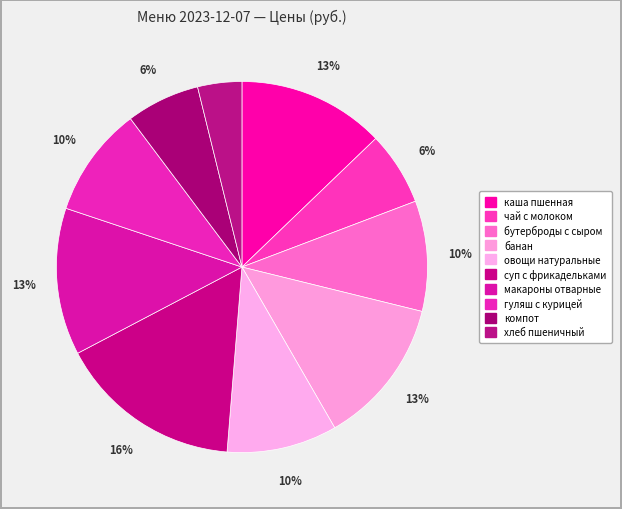

What is the largest slice in the pie chart?

суп с фрикадельками